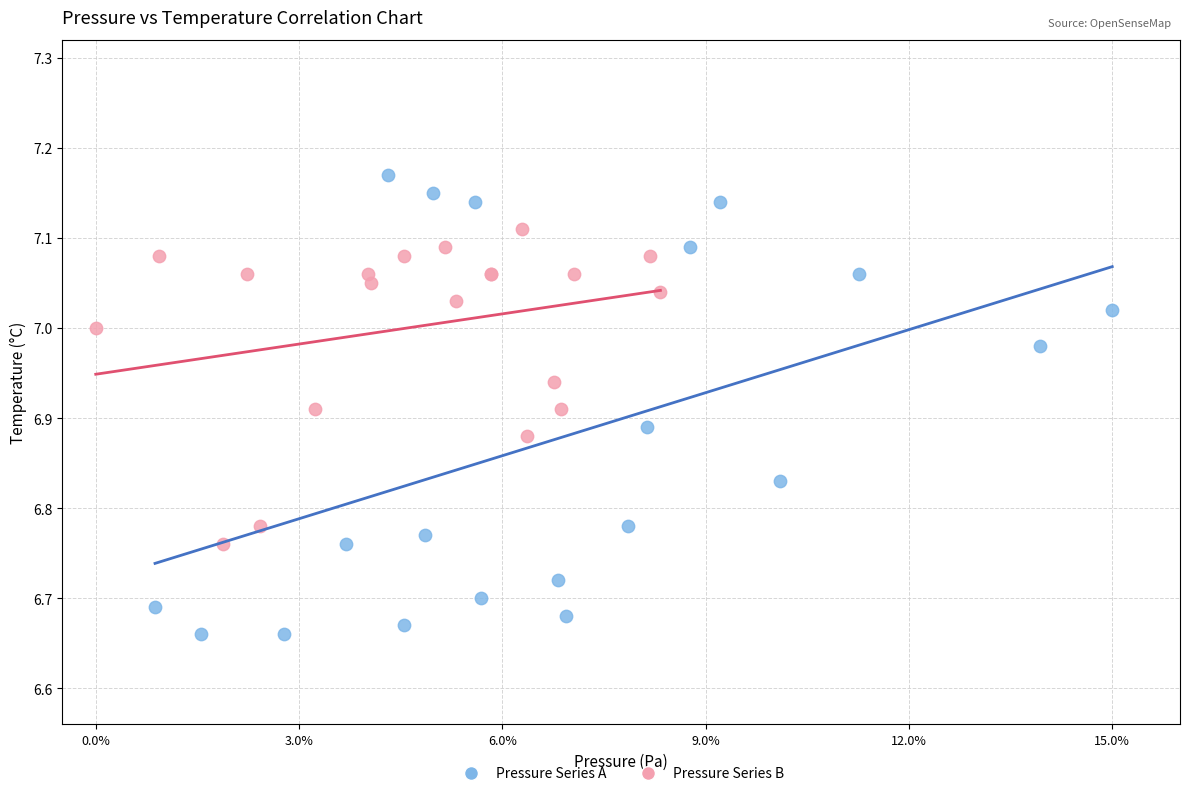

Which series reaches the minimum Y coordinate?

Pressure Series A